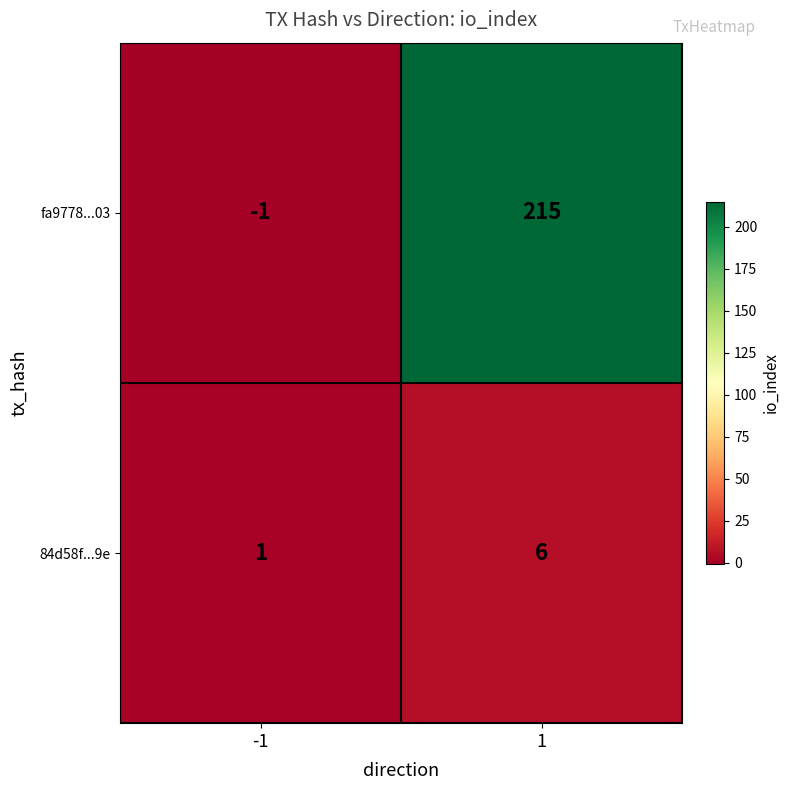

Rank the series by their average value, from highest to lowest.

fa9778...03, 84d58f...9e